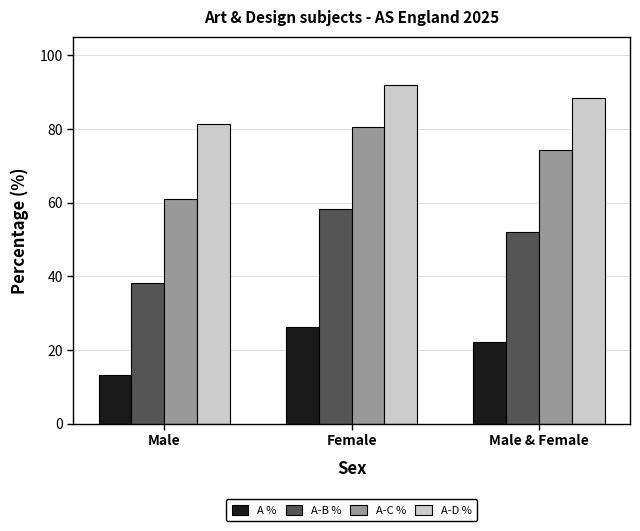

What is the average value of the A-D % series?

87.2